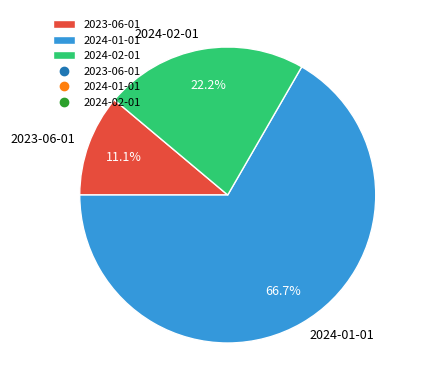

How many slices are in this pie chart?

3